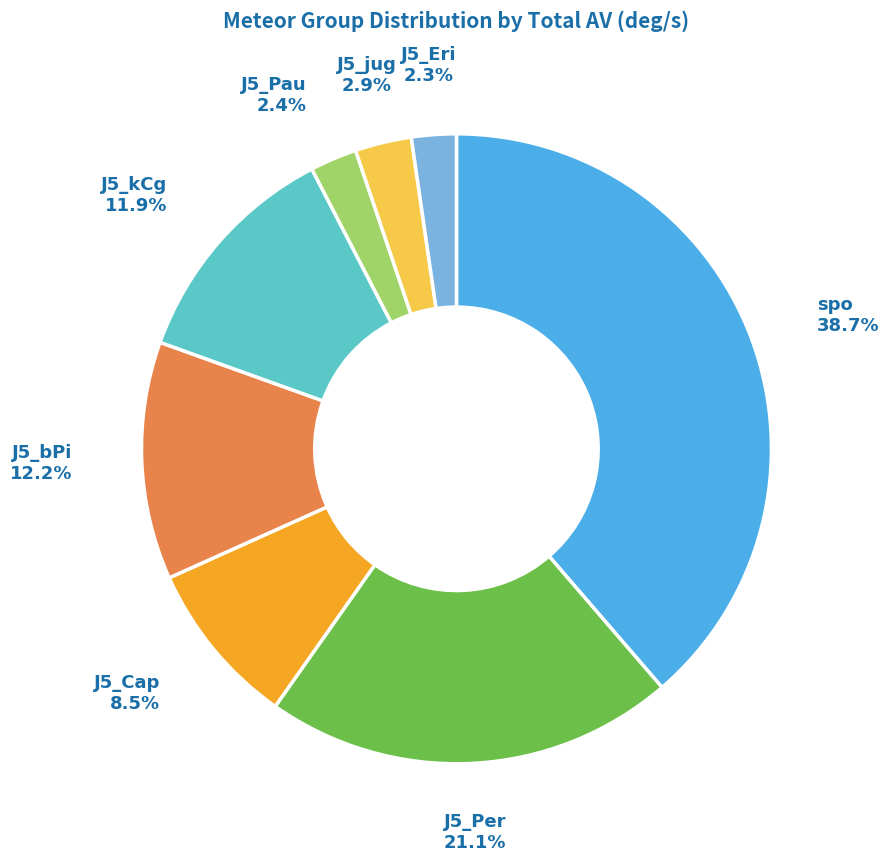

To the nearest percent, what is the average slice percentage?

12%